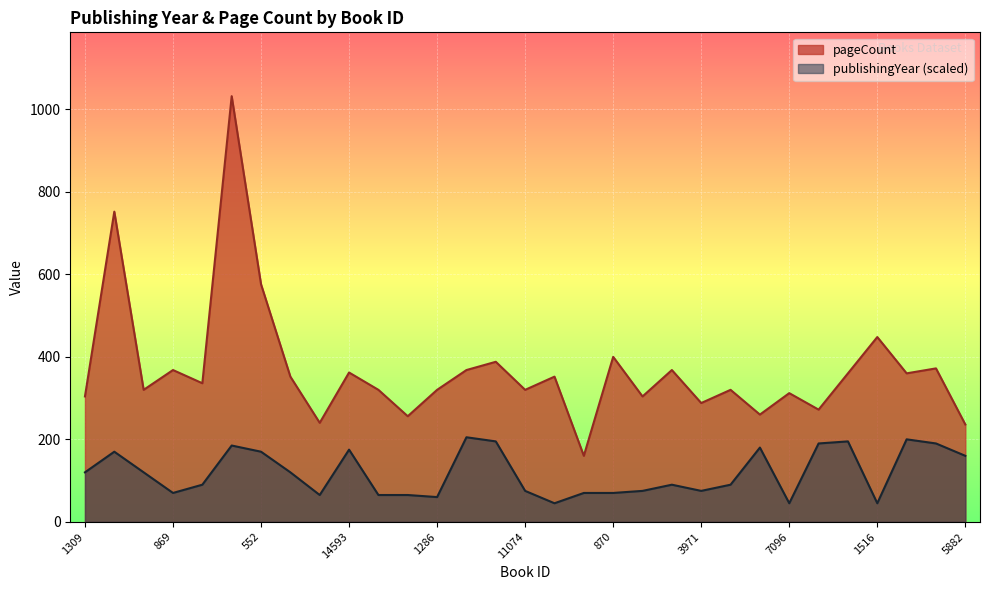

How many values in the pageCount series are below 336?

15